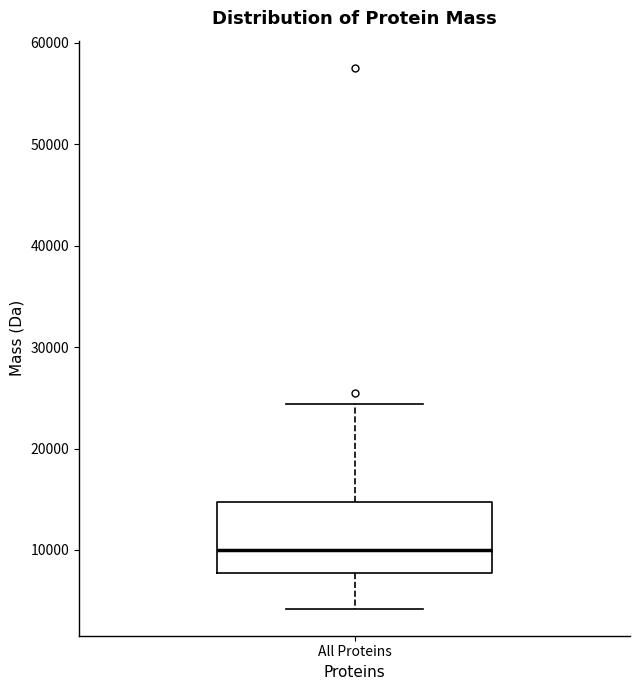

Where does the median line of the box for All Proteins sit on the y-axis? The values are not printed on the chart, so give them approximately, as read against the axis.

10000